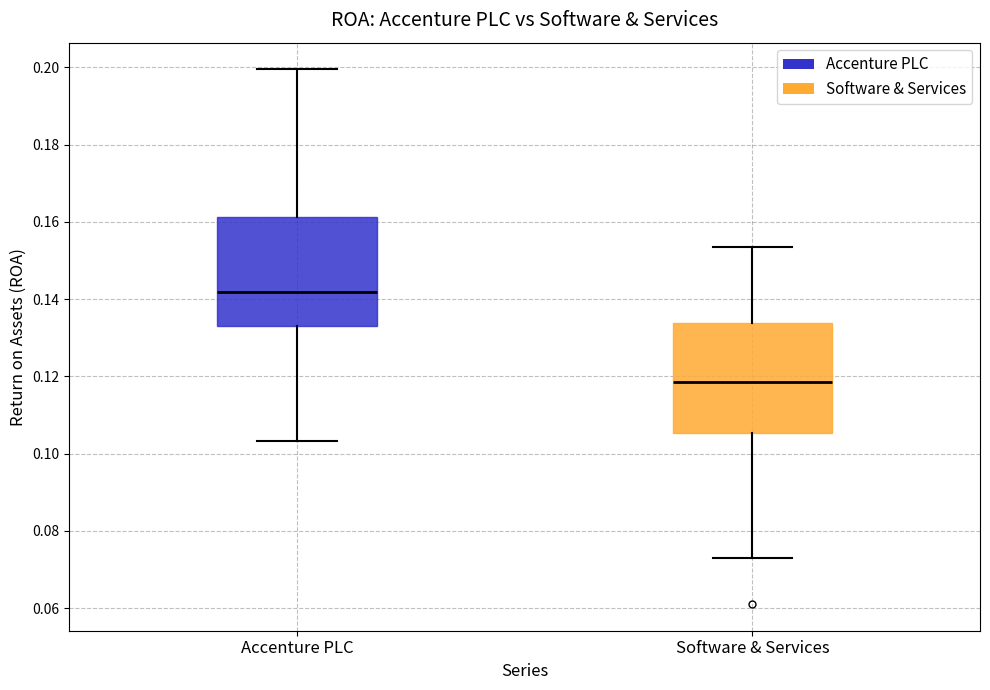

Where does the upper whisker of the box for Accenture PLC end on the y-axis? The values are not printed on the chart, so give them approximately, as read against the axis.

0.200